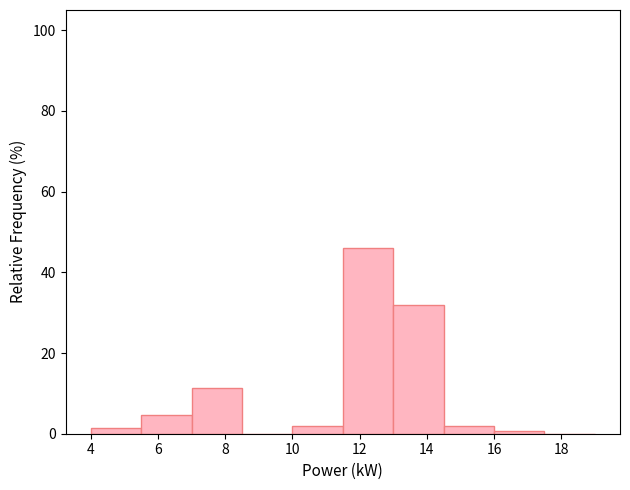

What is the height of the bar covering 5.5 to 7.0 on the x-axis? Neither the bar edges nor the heights are printed on the chart, so give them approximately, as read against the axes.

4